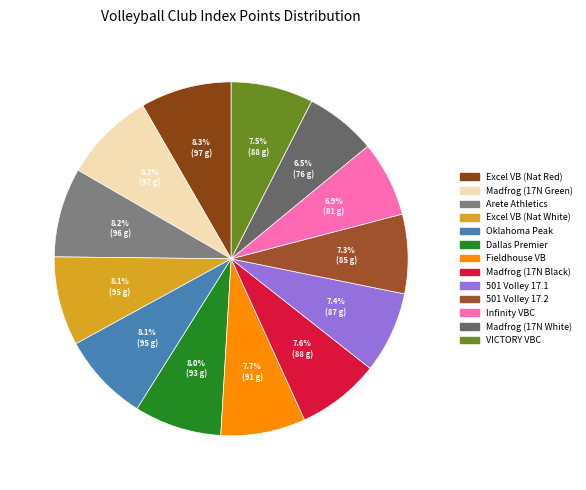

How many segments does this pie chart have?

13